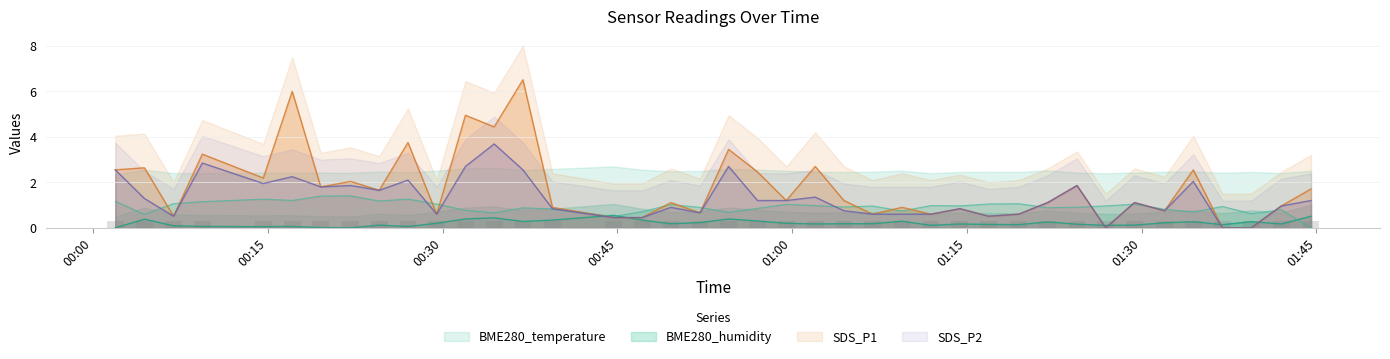

What is the difference between the SDS_P1 values at 2023/01/10 00:22:07 and 2023/01/10 01:11:55?

1.4